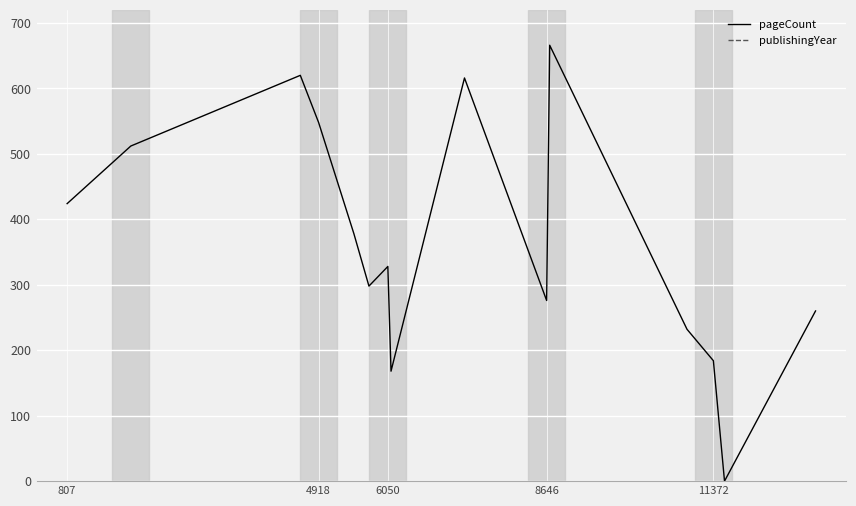

At how many categories does at least one series exceed 620?

15